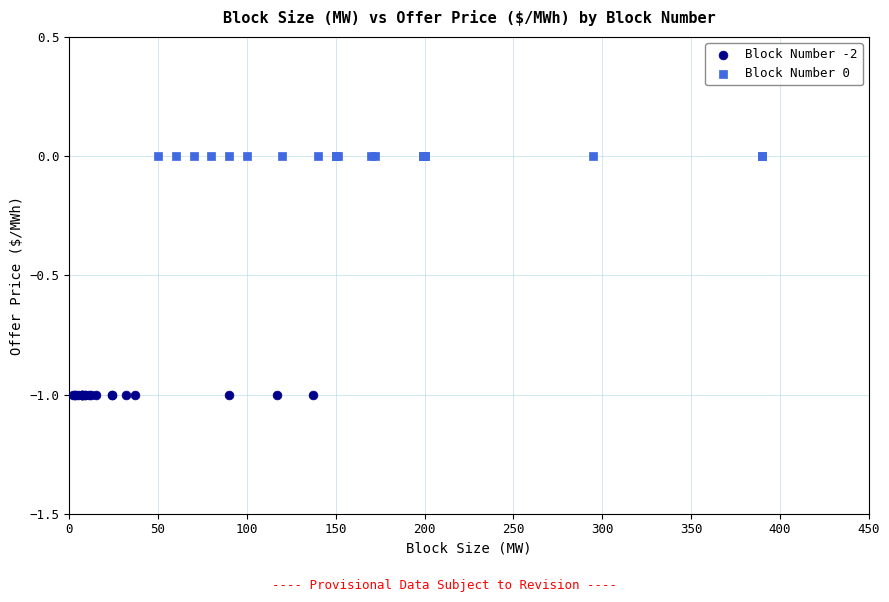

Which series reaches the minimum Y coordinate?

Block Number -2